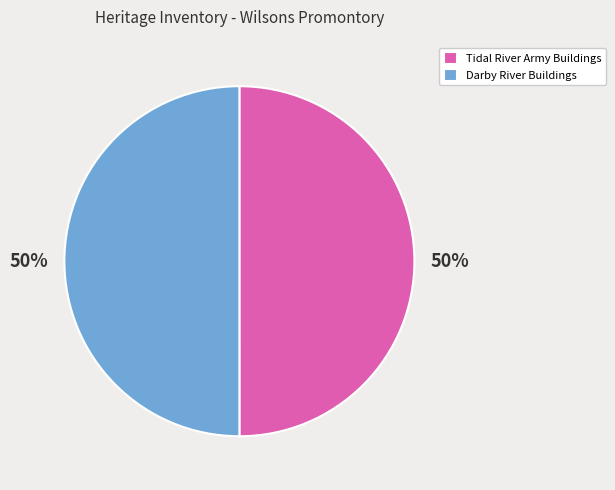

How many slices are in this pie chart?

2